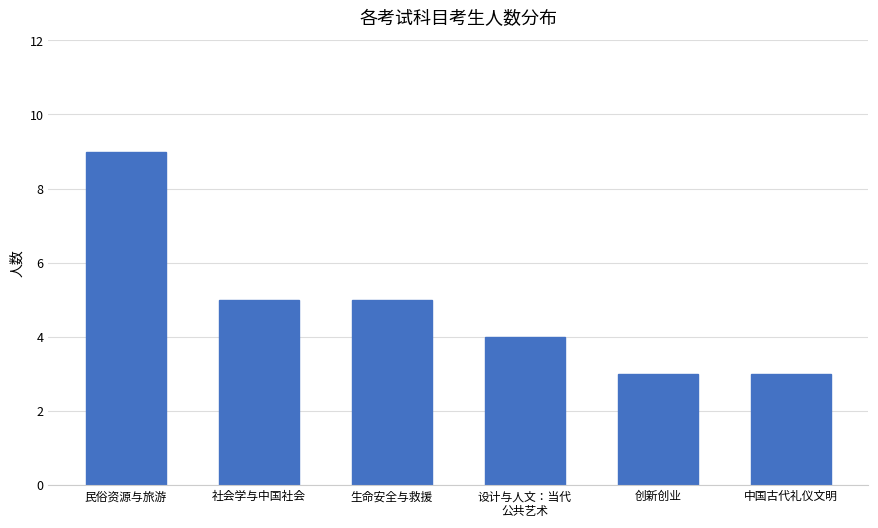

True or false: the data shows 5 at 社会学与中国社会.

True